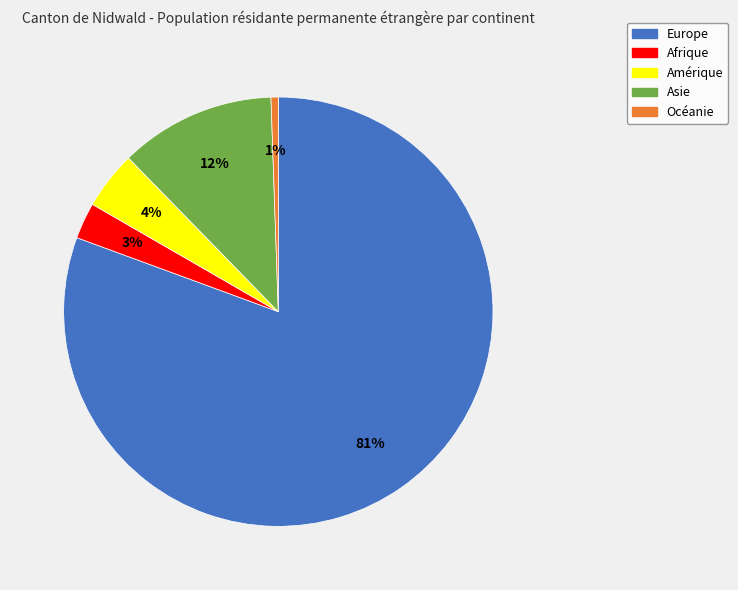

What is the smallest slice in the pie chart?

Océanie